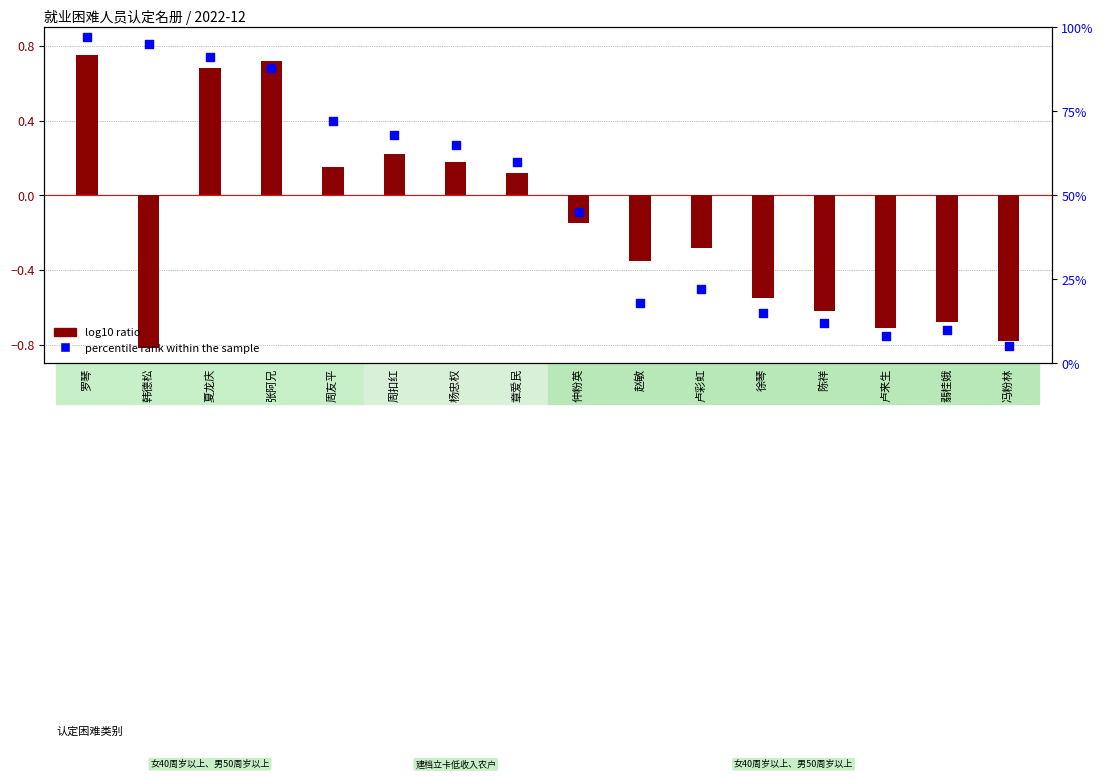

Is the value of percentile rank within the sample at 韩德松 greater than the value of log10 ratio at 张阿兄?

Yes